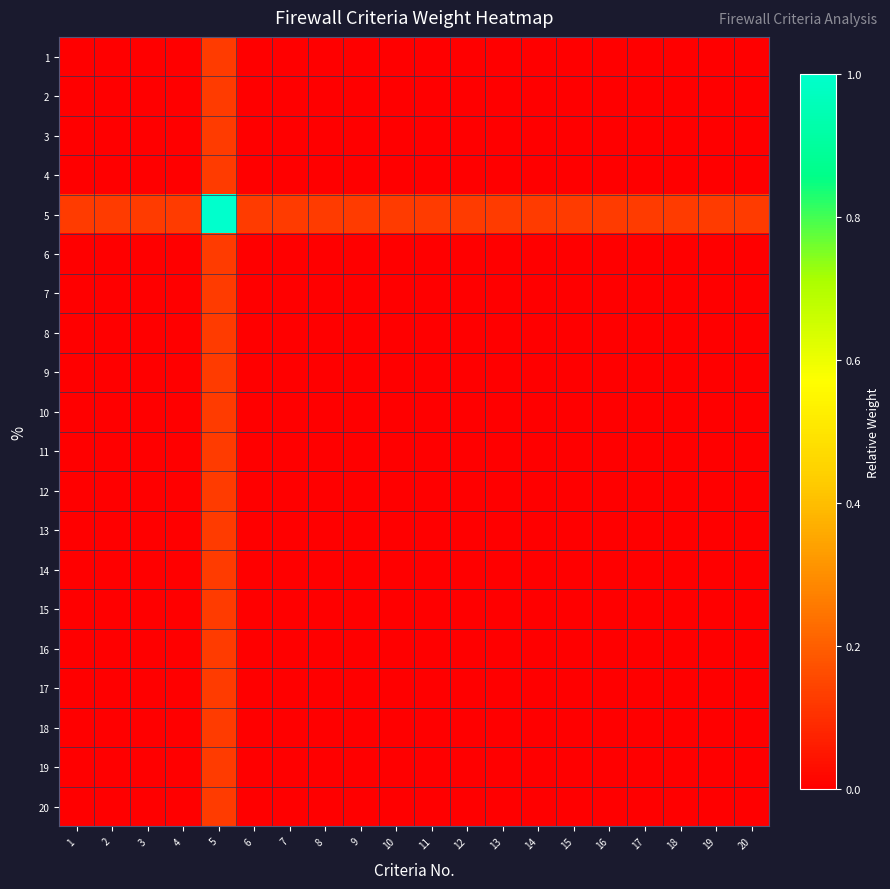

Reading right to left, list all the values displayed in this chart.

1: 20=0.0	19=0.0	18=0.0	17=0.0	16=0.0	15=0.0	14=0.0	13=0.0	12=0.0	11=0.0	10=0.0	9=0.0	8=0.0	7=0.0	6=0.0	5=0.1	4=0.0	3=0.0	2=0.0	1=0.0
2: 20=0.0	19=0.0	18=0.0	17=0.0	16=0.0	15=0.0	14=0.0	13=0.0	12=0.0	11=0.0	10=0.0	9=0.0	8=0.0	7=0.0	6=0.0	5=0.1	4=0.0	3=0.0	2=0.0	1=0.0
3: 20=0.0	19=0.0	18=0.0	17=0.0	16=0.0	15=0.0	14=0.0	13=0.0	12=0.0	11=0.0	10=0.0	9=0.0	8=0.0	7=0.0	6=0.0	5=0.1	4=0.0	3=0.0	2=0.0	1=0.0
4: 20=0.0	19=0.0	18=0.0	17=0.0	16=0.0	15=0.0	14=0.0	13=0.0	12=0.0	11=0.0	10=0.0	9=0.0	8=0.0	7=0.0	6=0.0	5=0.1	4=0.0	3=0.0	2=0.0	1=0.0
5: 20=0.1	19=0.1	18=0.1	17=0.1	16=0.1	15=0.1	14=0.1	13=0.1	12=0.1	11=0.1	10=0.1	9=0.1	8=0.1	7=0.1	6=0.1	5=1.0	4=0.1	3=0.1	2=0.1	1=0.1
6: 20=0.0	19=0.0	18=0.0	17=0.0	16=0.0	15=0.0	14=0.0	13=0.0	12=0.0	11=0.0	10=0.0	9=0.0	8=0.0	7=0.0	6=0.0	5=0.1	4=0.0	3=0.0	2=0.0	1=0.0
7: 20=0.0	19=0.0	18=0.0	17=0.0	16=0.0	15=0.0	14=0.0	13=0.0	12=0.0	11=0.0	10=0.0	9=0.0	8=0.0	7=0.0	6=0.0	5=0.1	4=0.0	3=0.0	2=0.0	1=0.0
8: 20=0.0	19=0.0	18=0.0	17=0.0	16=0.0	15=0.0	14=0.0	13=0.0	12=0.0	11=0.0	10=0.0	9=0.0	8=0.0	7=0.0	6=0.0	5=0.1	4=0.0	3=0.0	2=0.0	1=0.0
9: 20=0.0	19=0.0	18=0.0	17=0.0	16=0.0	15=0.0	14=0.0	13=0.0	12=0.0	11=0.0	10=0.0	9=0.0	8=0.0	7=0.0	6=0.0	5=0.1	4=0.0	3=0.0	2=0.0	1=0.0
10: 20=0.0	19=0.0	18=0.0	17=0.0	16=0.0	15=0.0	14=0.0	13=0.0	12=0.0	11=0.0	10=0.0	9=0.0	8=0.0	7=0.0	6=0.0	5=0.1	4=0.0	3=0.0	2=0.0	1=0.0
11: 20=0.0	19=0.0	18=0.0	17=0.0	16=0.0	15=0.0	14=0.0	13=0.0	12=0.0	11=0.0	10=0.0	9=0.0	8=0.0	7=0.0	6=0.0	5=0.1	4=0.0	3=0.0	2=0.0	1=0.0
12: 20=0.0	19=0.0	18=0.0	17=0.0	16=0.0	15=0.0	14=0.0	13=0.0	12=0.0	11=0.0	10=0.0	9=0.0	8=0.0	7=0.0	6=0.0	5=0.1	4=0.0	3=0.0	2=0.0	1=0.0
13: 20=0.0	19=0.0	18=0.0	17=0.0	16=0.0	15=0.0	14=0.0	13=0.0	12=0.0	11=0.0	10=0.0	9=0.0	8=0.0	7=0.0	6=0.0	5=0.1	4=0.0	3=0.0	2=0.0	1=0.0
14: 20=0.0	19=0.0	18=0.0	17=0.0	16=0.0	15=0.0	14=0.0	13=0.0	12=0.0	11=0.0	10=0.0	9=0.0	8=0.0	7=0.0	6=0.0	5=0.1	4=0.0	3=0.0	2=0.0	1=0.0
15: 20=0.0	19=0.0	18=0.0	17=0.0	16=0.0	15=0.0	14=0.0	13=0.0	12=0.0	11=0.0	10=0.0	9=0.0	8=0.0	7=0.0	6=0.0	5=0.1	4=0.0	3=0.0	2=0.0	1=0.0
16: 20=0.0	19=0.0	18=0.0	17=0.0	16=0.0	15=0.0	14=0.0	13=0.0	12=0.0	11=0.0	10=0.0	9=0.0	8=0.0	7=0.0	6=0.0	5=0.1	4=0.0	3=0.0	2=0.0	1=0.0
17: 20=0.0	19=0.0	18=0.0	17=0.0	16=0.0	15=0.0	14=0.0	13=0.0	12=0.0	11=0.0	10=0.0	9=0.0	8=0.0	7=0.0	6=0.0	5=0.1	4=0.0	3=0.0	2=0.0	1=0.0
18: 20=0.0	19=0.0	18=0.0	17=0.0	16=0.0	15=0.0	14=0.0	13=0.0	12=0.0	11=0.0	10=0.0	9=0.0	8=0.0	7=0.0	6=0.0	5=0.1	4=0.0	3=0.0	2=0.0	1=0.0
19: 20=0.0	19=0.0	18=0.0	17=0.0	16=0.0	15=0.0	14=0.0	13=0.0	12=0.0	11=0.0	10=0.0	9=0.0	8=0.0	7=0.0	6=0.0	5=0.1	4=0.0	3=0.0	2=0.0	1=0.0
20: 20=0.0	19=0.0	18=0.0	17=0.0	16=0.0	15=0.0	14=0.0	13=0.0	12=0.0	11=0.0	10=0.0	9=0.0	8=0.0	7=0.0	6=0.0	5=0.1	4=0.0	3=0.0	2=0.0	1=0.0